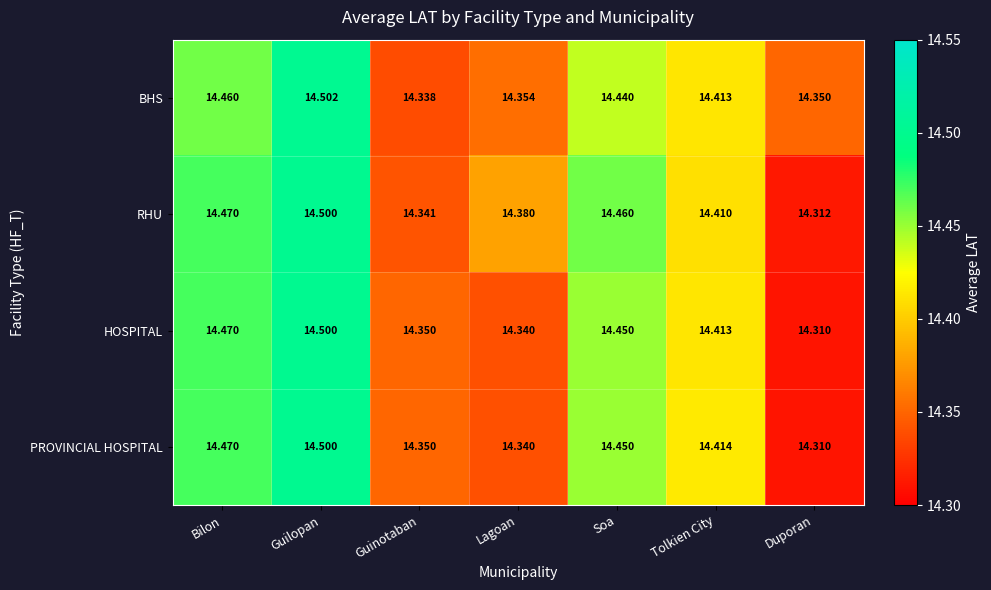

List the labels in order of RHU value, largest first.

Guilopan, Bilon, Soa, Tolkien City, Lagoan, Guinotaban, Duporan